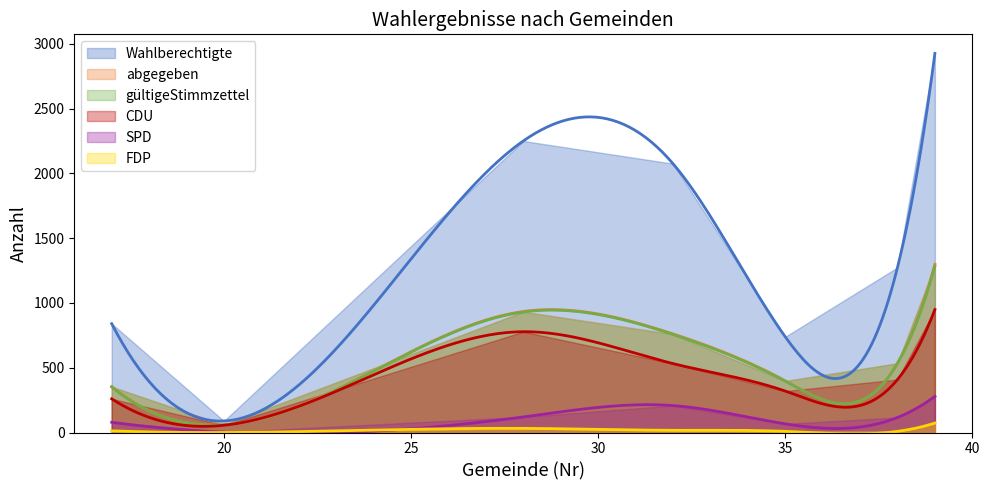

In Wahlberechtigte, how many points are lower than both neighbors (excluding endpoints)?

2